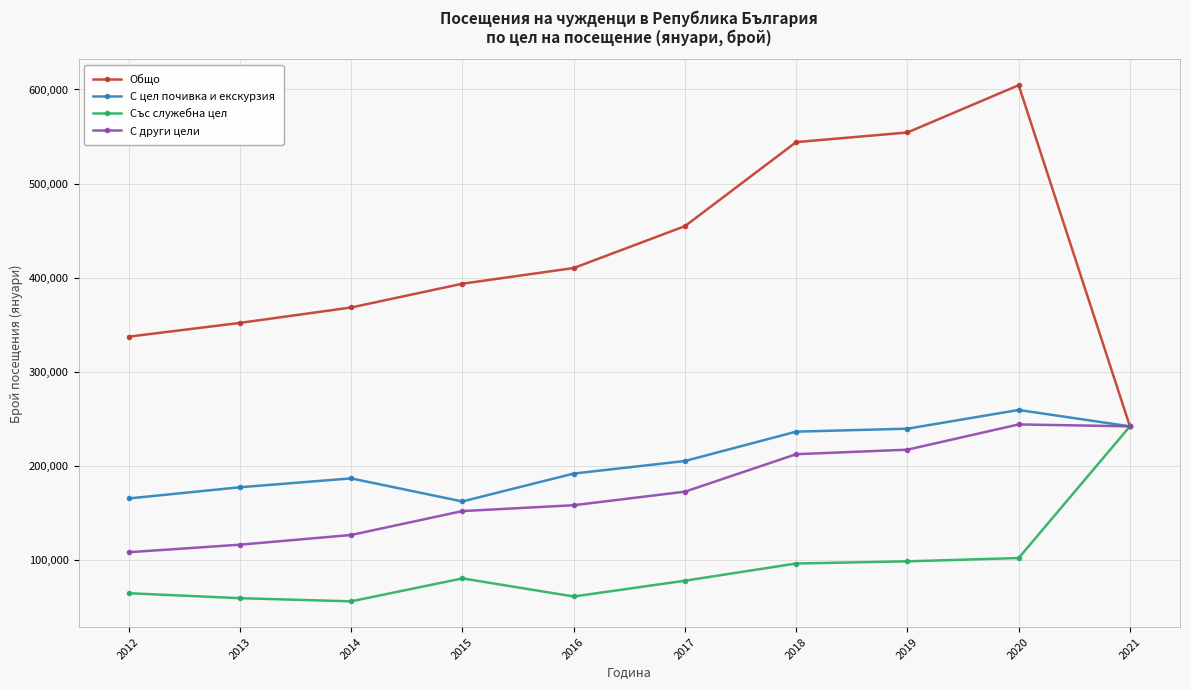

What is the value of the Със служебна цел point at the 5th from the left?

60760